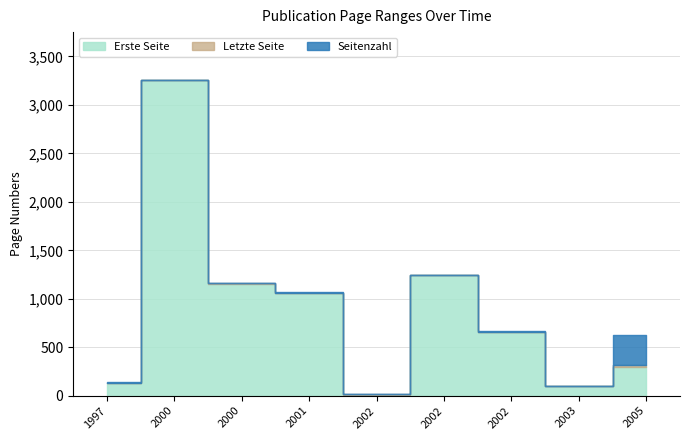

What is the difference between the highest and lowest values at 2000?

3258